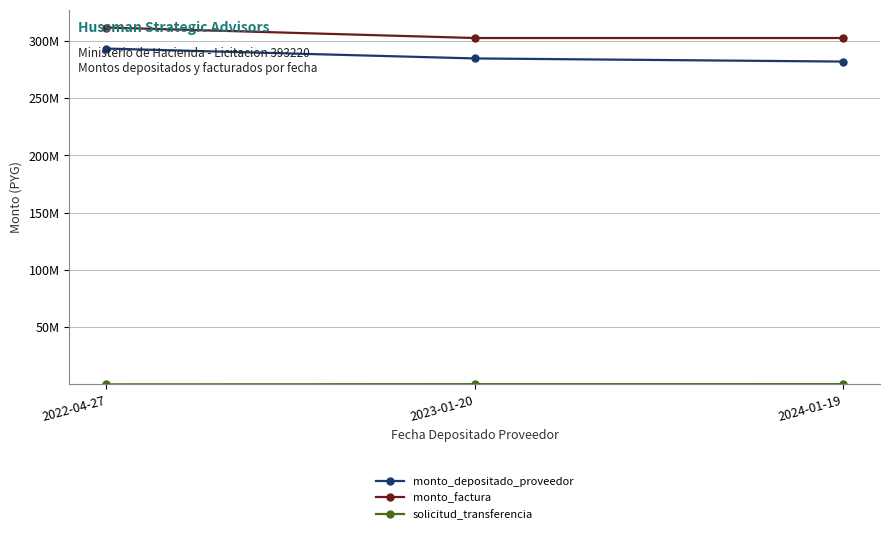

What is the label of the 2nd point from the right?

2023-01-20